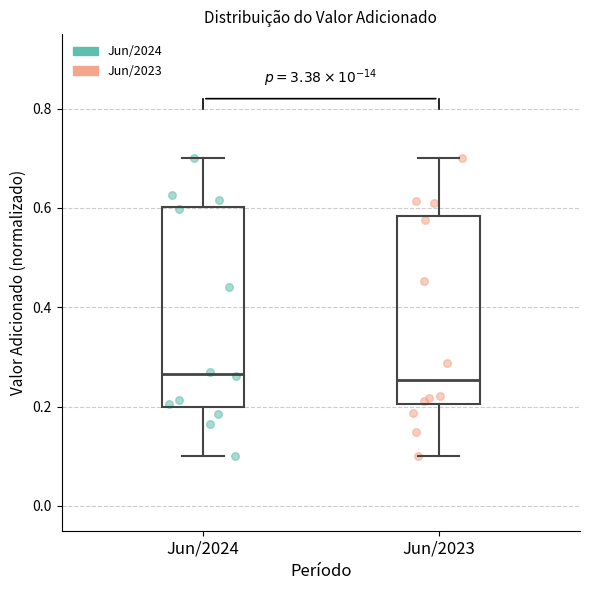

Reading left to right, read every box against the y-axis: the position of its median line, the range the box covers, and the ends of its whiskers. The values are not printed on the chart, so give them approximately, as read against the axis.

Jun/2024: median 0.26, box 0.20 to 0.60, whiskers 0.10 to 0.70
Jun/2023: median 0.26, box 0.20 to 0.58, whiskers 0.10 to 0.70